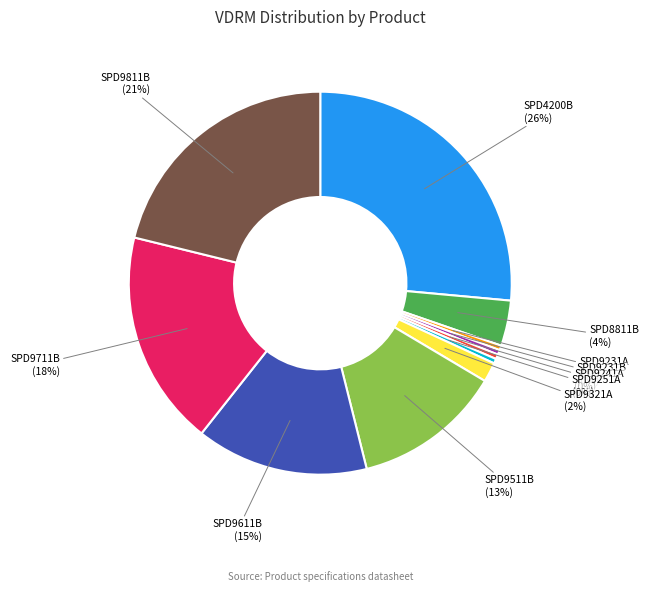

How many segments does this pie chart have?

11